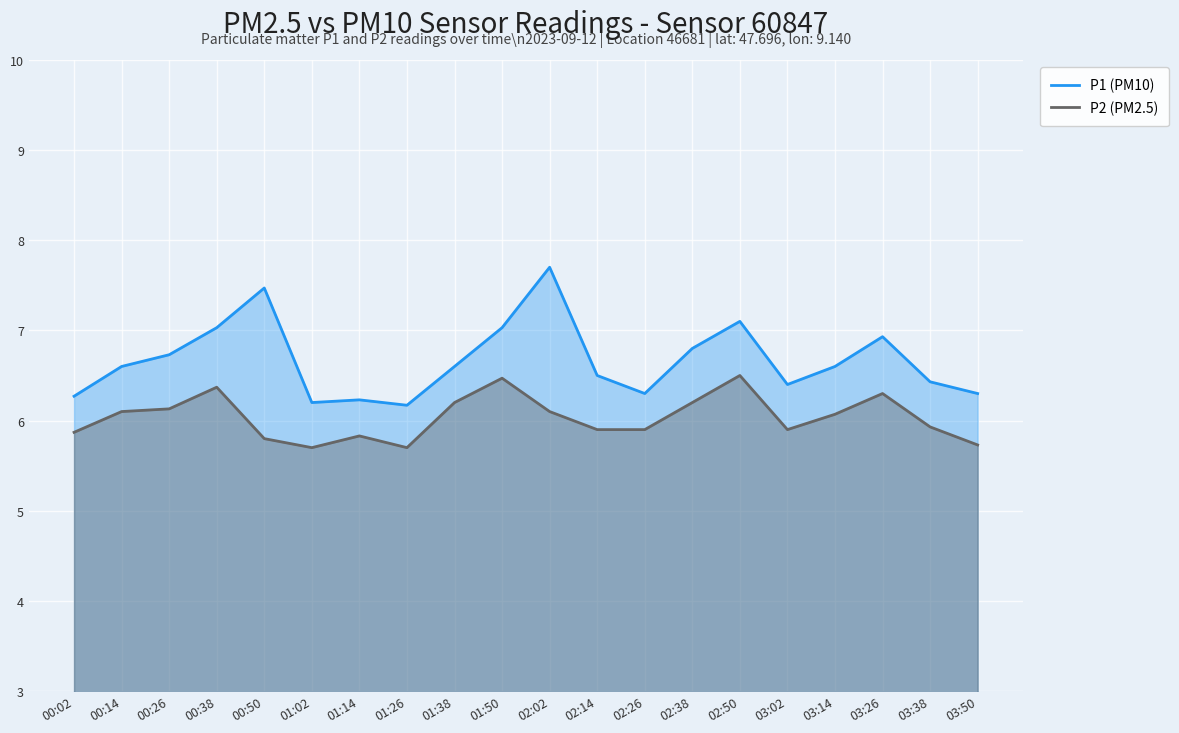

What is the difference between the second highest and minimum values in the P1 (PM10) series?

1.3